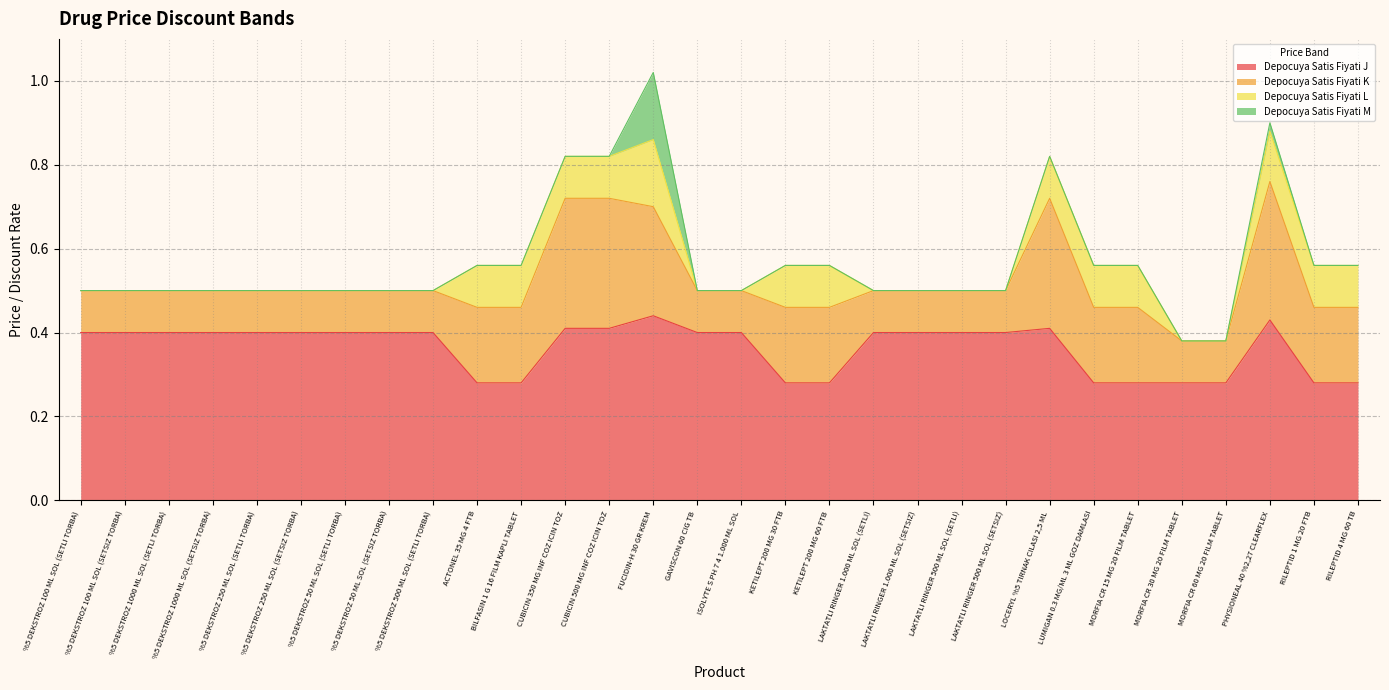

Does the chart have visible grid lines?

Yes